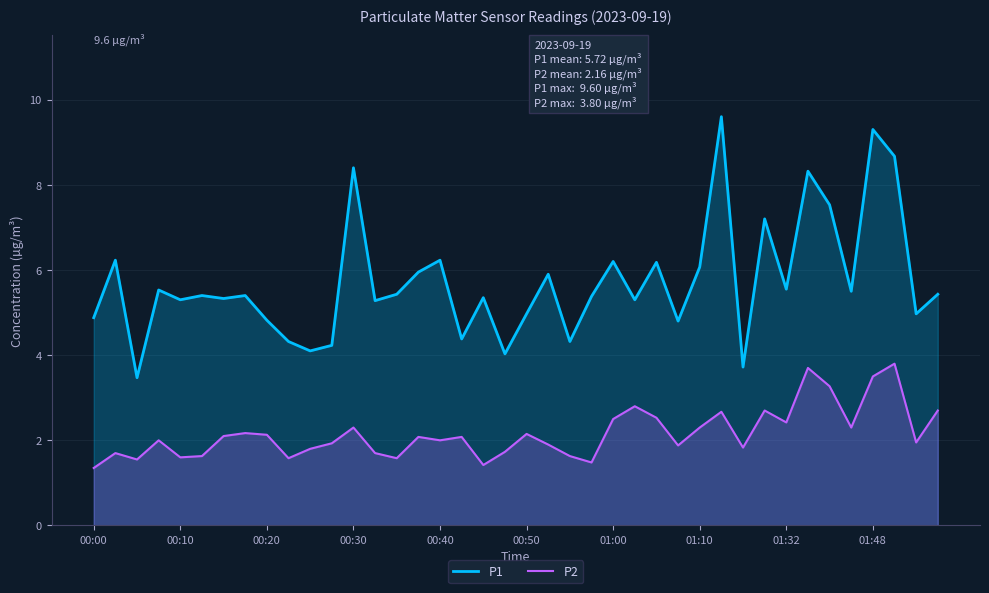

Which series has the largest total across all categories?

P1